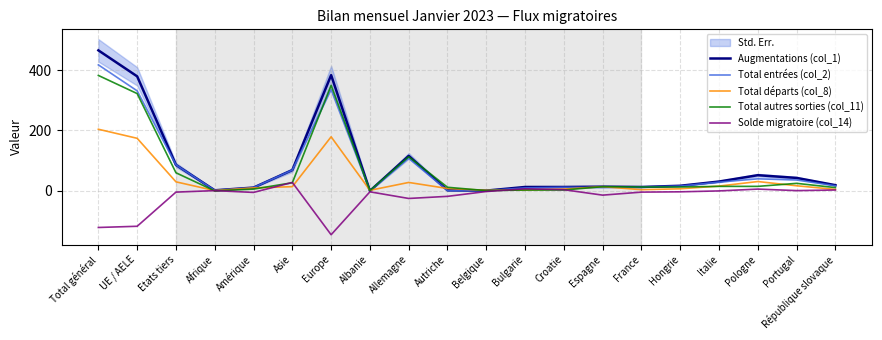

The Augmentations (col_1) series shows 2 at Belgique. True or false?

False